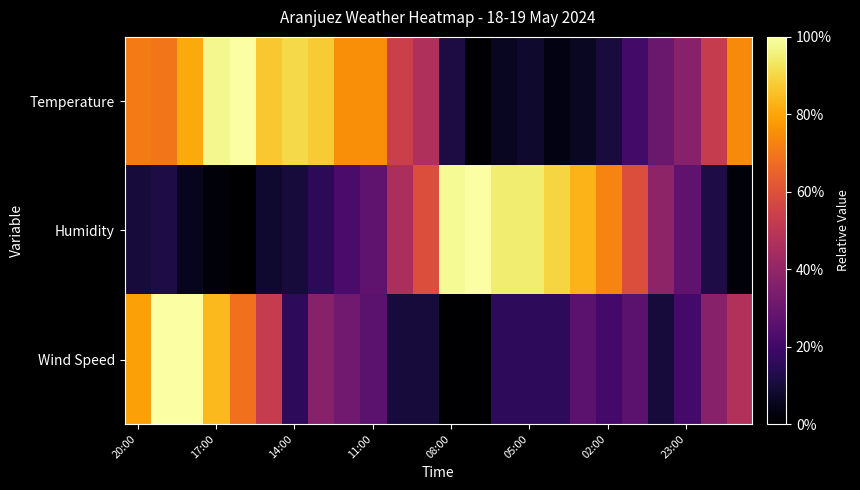

Count the number of data series in this chart.

3